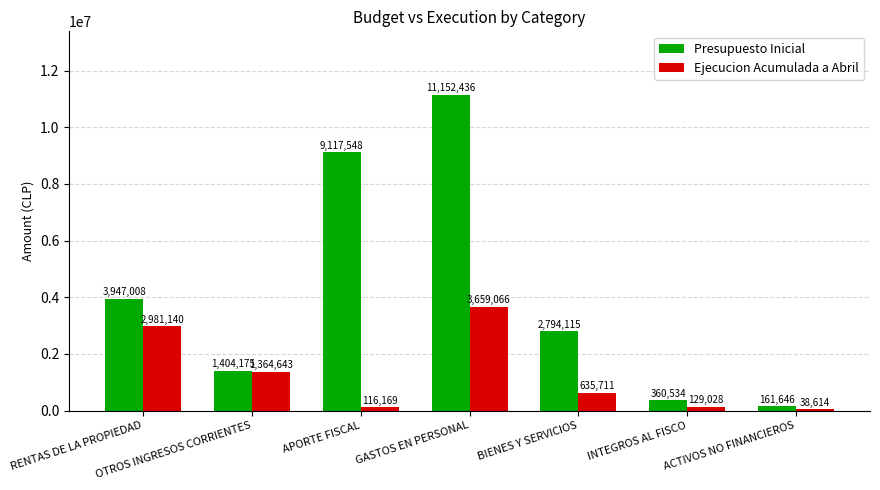

What is the sum of all Ejecucion Acumulada a Abril values?

8924371